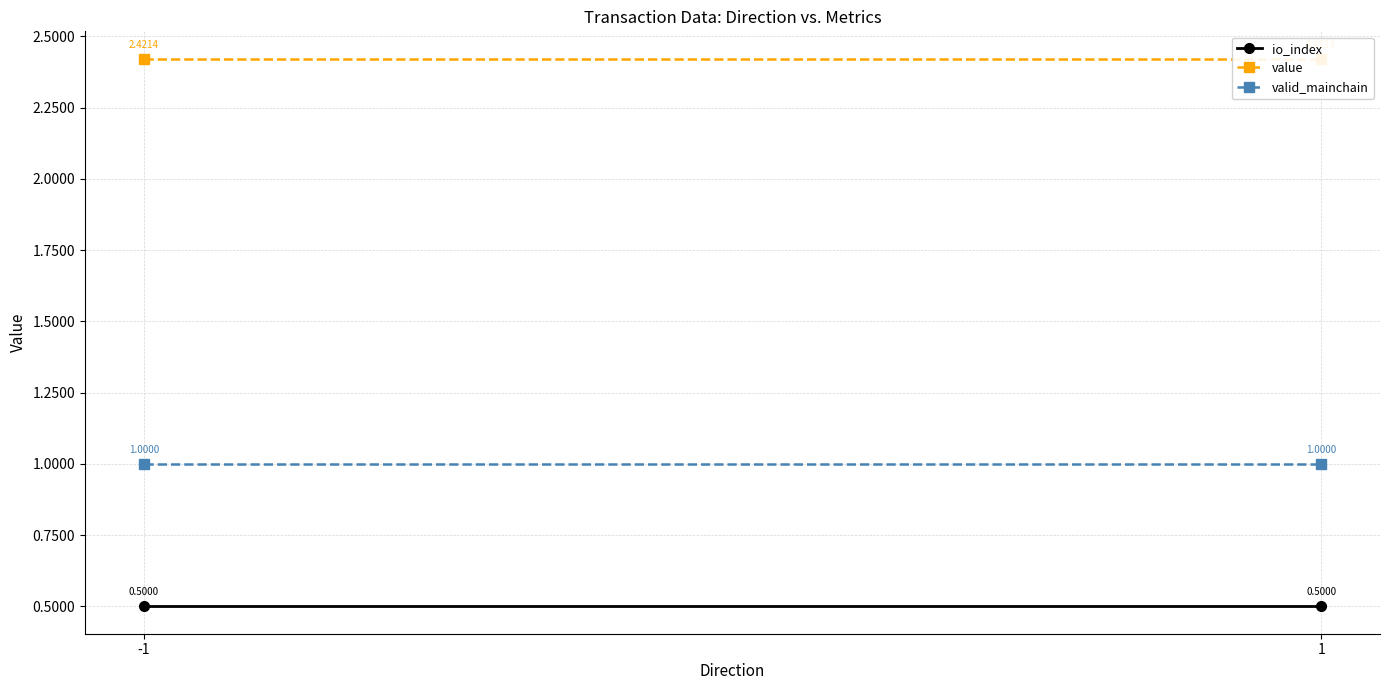

Reading left to right, what are all the values shown in this chart?

io_index: -1=0.5	1=0.5
value: -1=2.4	1=2.4
valid_mainchain: -1=1.0	1=1.0